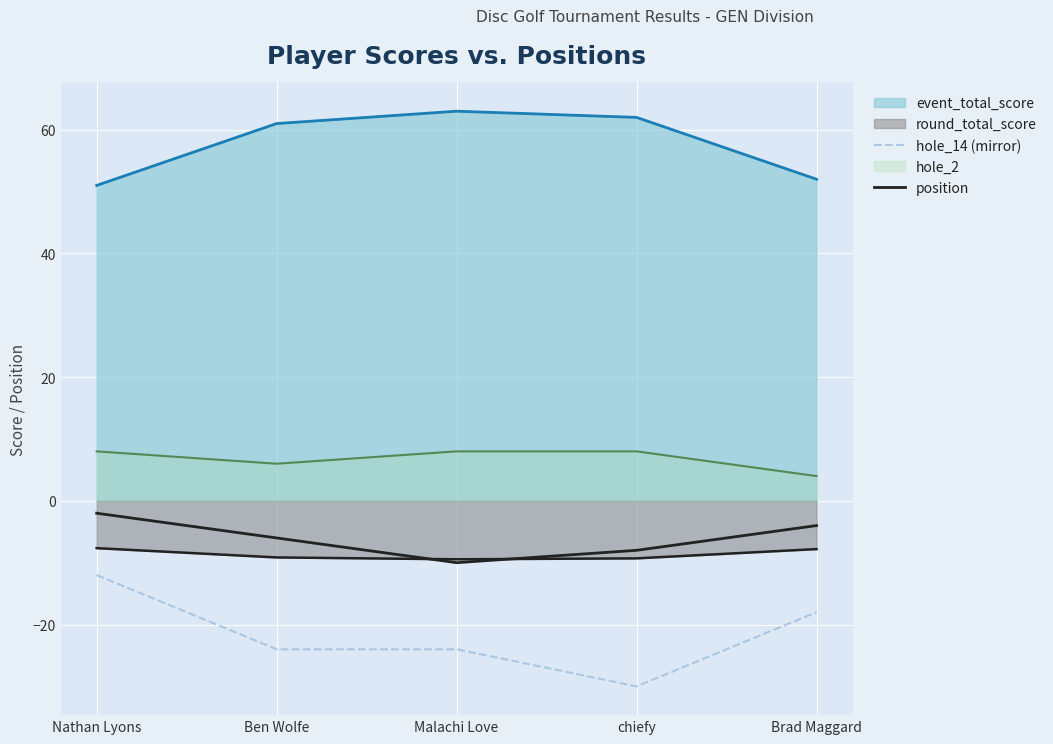

What is the label of the 1st point from the left?

Nathan Lyons